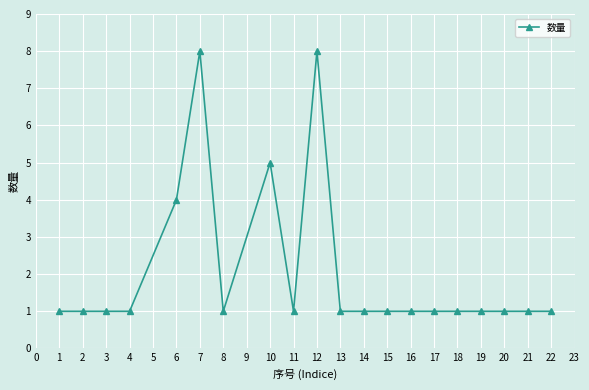

What is the sum of all values?

41